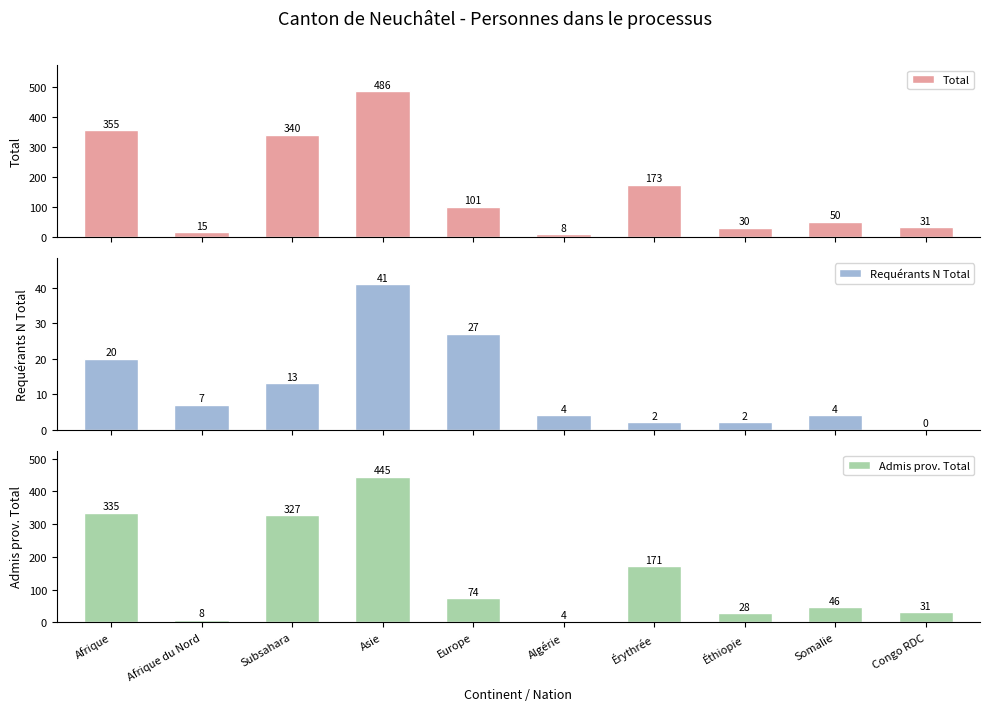

List the series in order of their peak value, highest first.

Total, Admis prov. Total, Requérants N Total